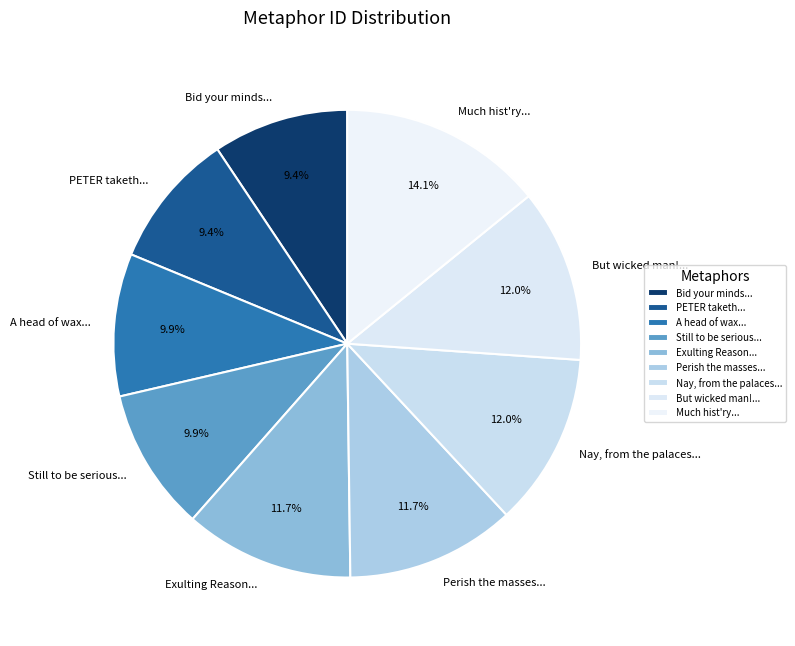

What is the ratio of the value at Perish the masses... to the value at Exulting Reason...?

1.0